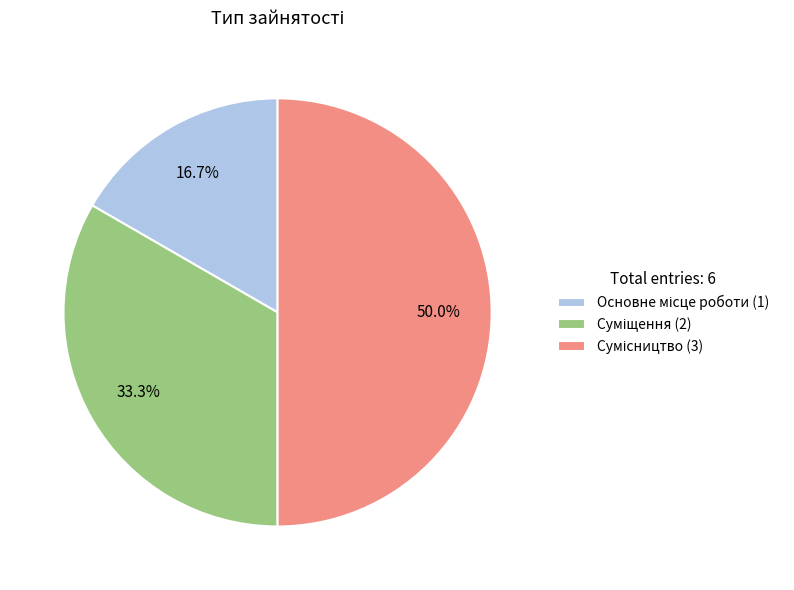

To the nearest percent, what percentage of the pie is Сумісництво?

50%